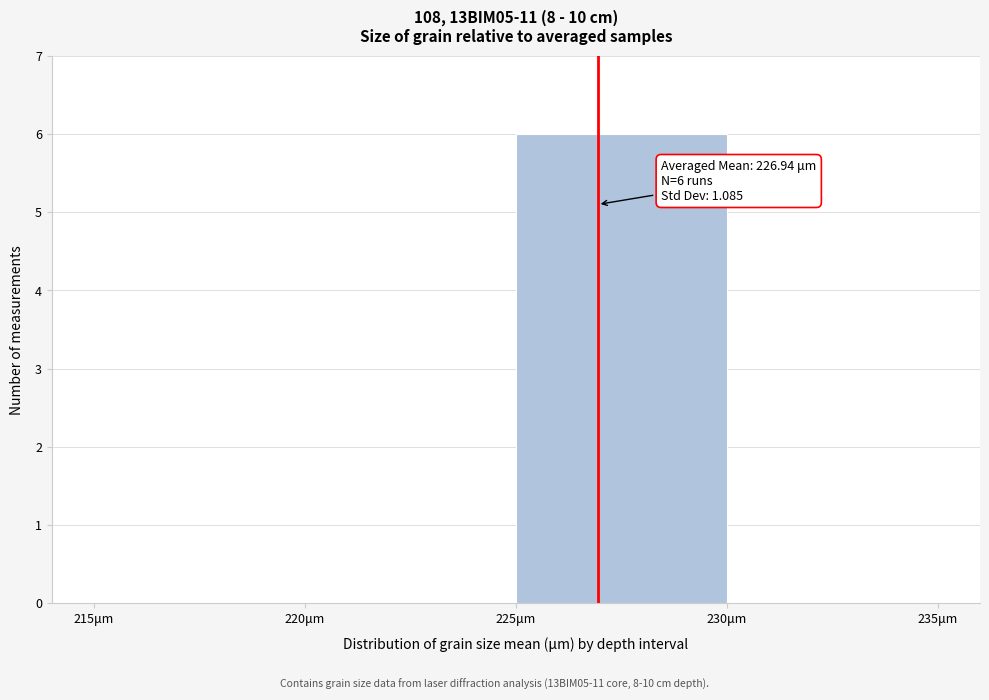

Over which range of the x-axis is the bar tallest?

225 to 230